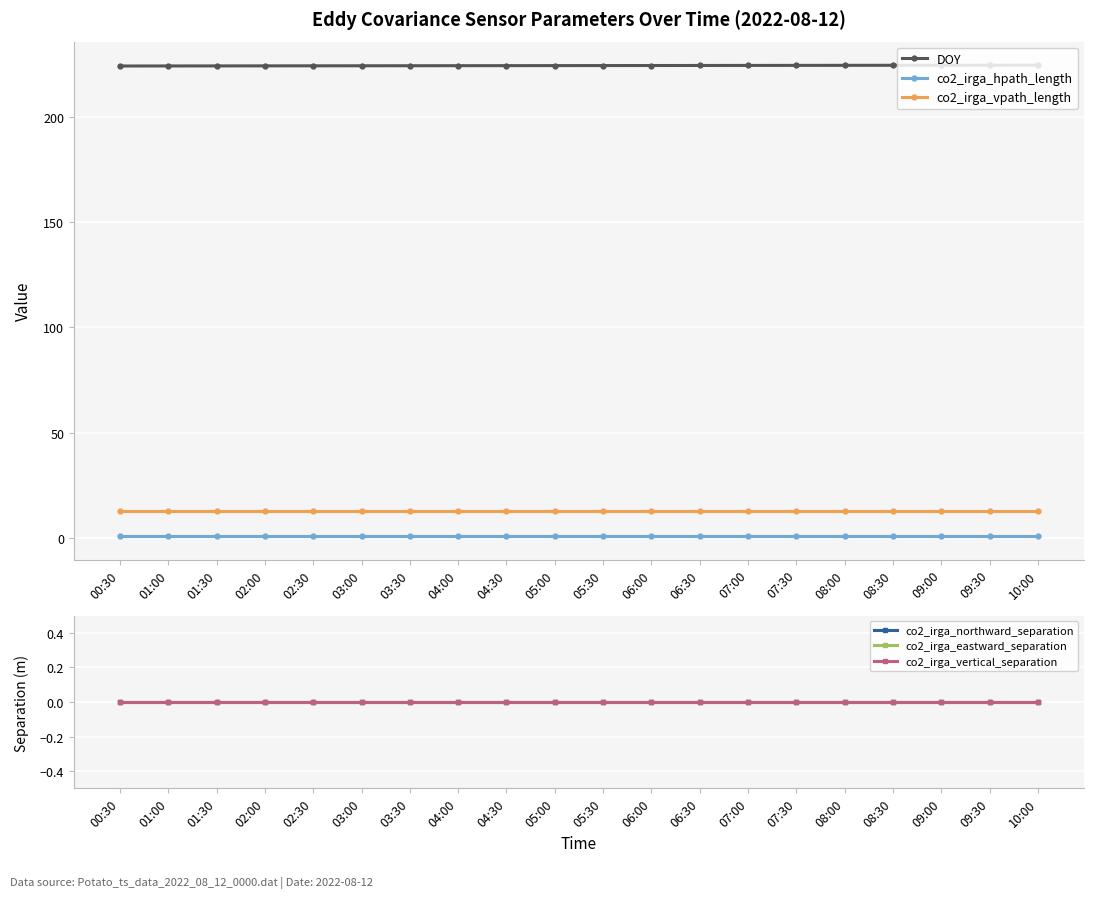

Which category has the lowest value in the co2_irga_vpath_length series?

00:30